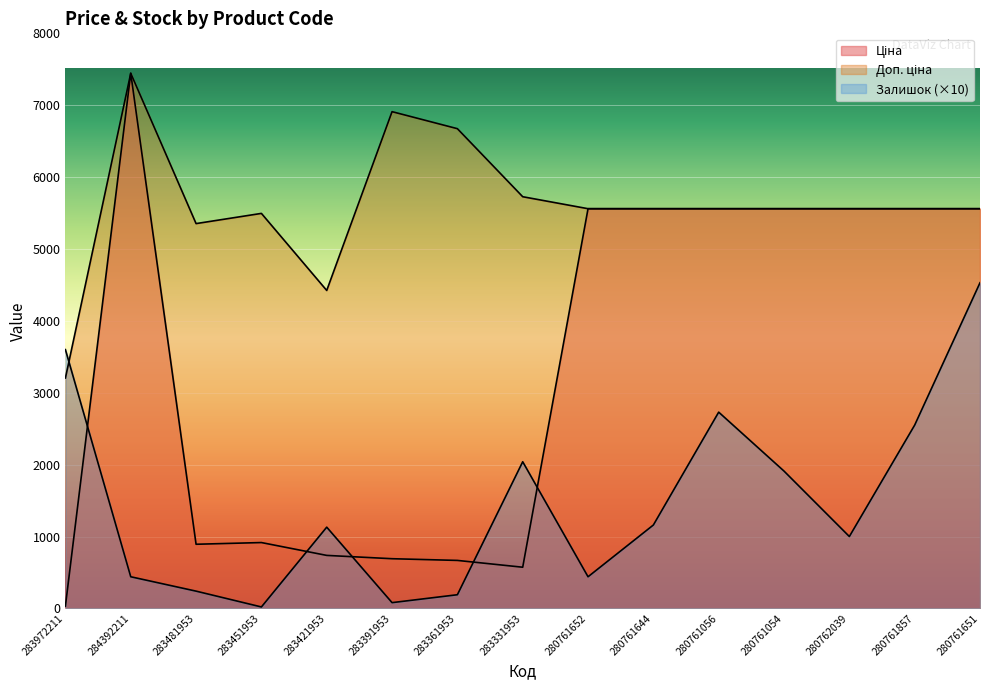

What are all the series names shown in the legend?

Ціна, Доп. ціна, Залишок